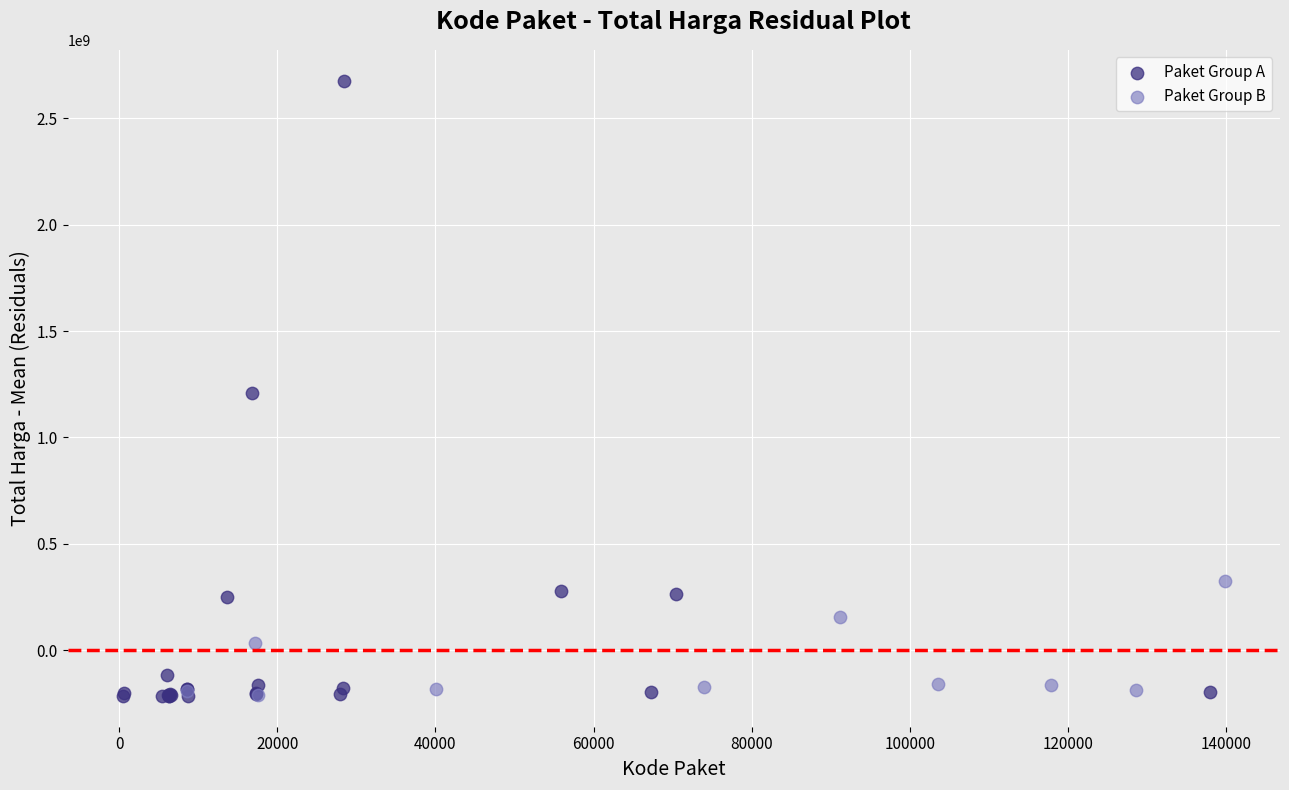

Which series contains the highest Y value?

Paket Group A